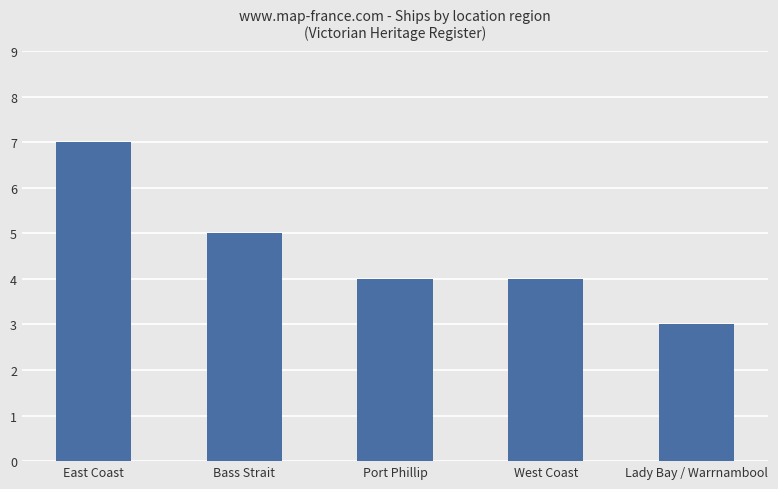

Reading right to left, extract all data points from this chart.

Lady Bay / Warrnambool=3	West Coast=4	Port Phillip=4	Bass Strait=5	East Coast=7